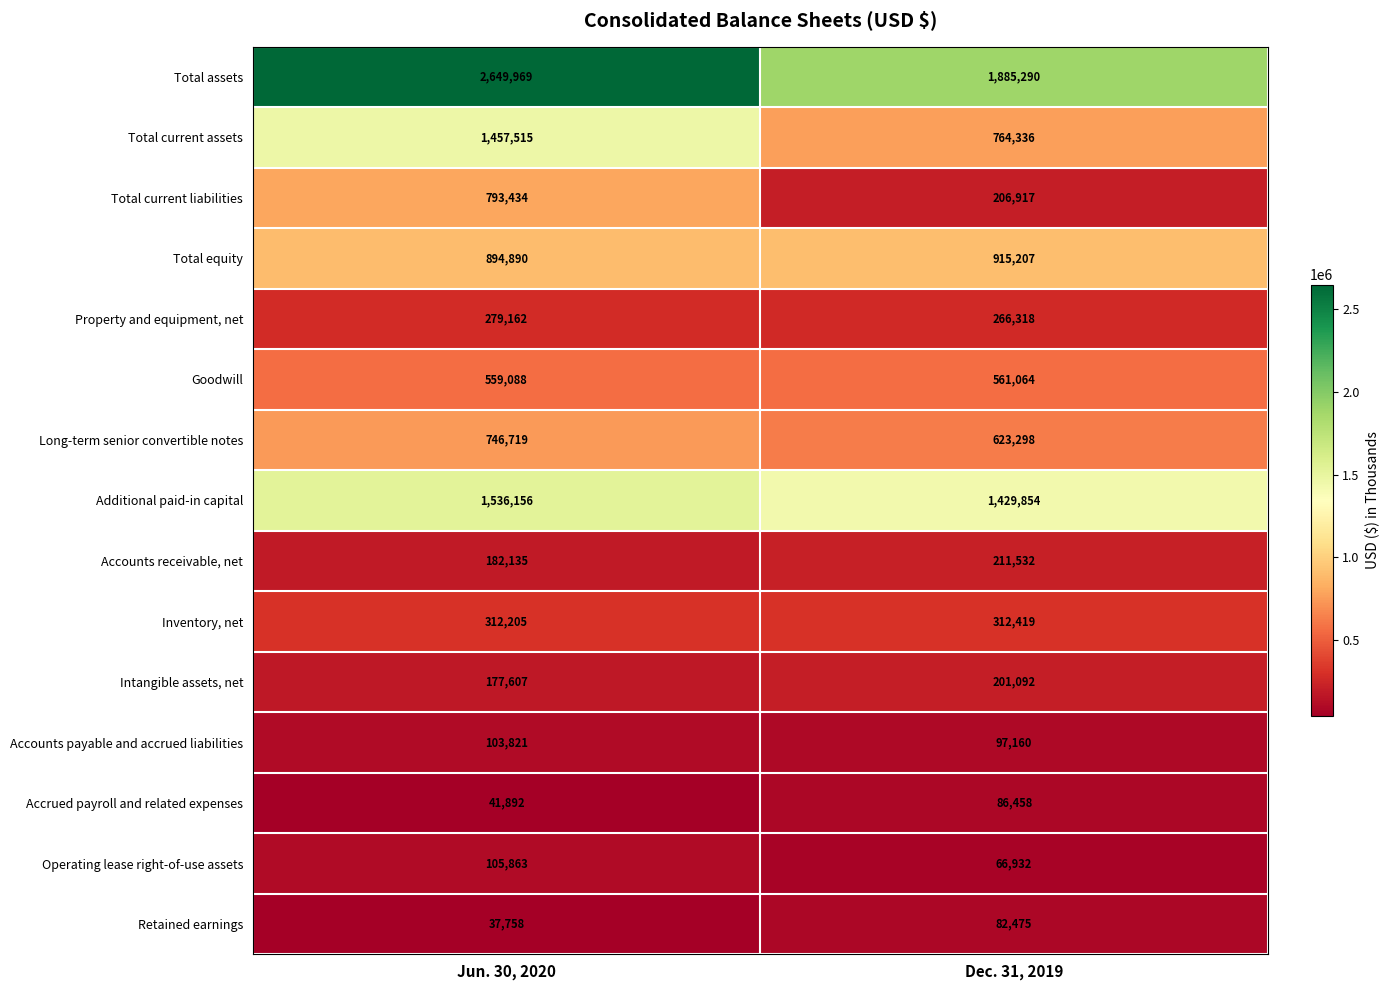

Which series has the largest range (max minus min)?

Total assets